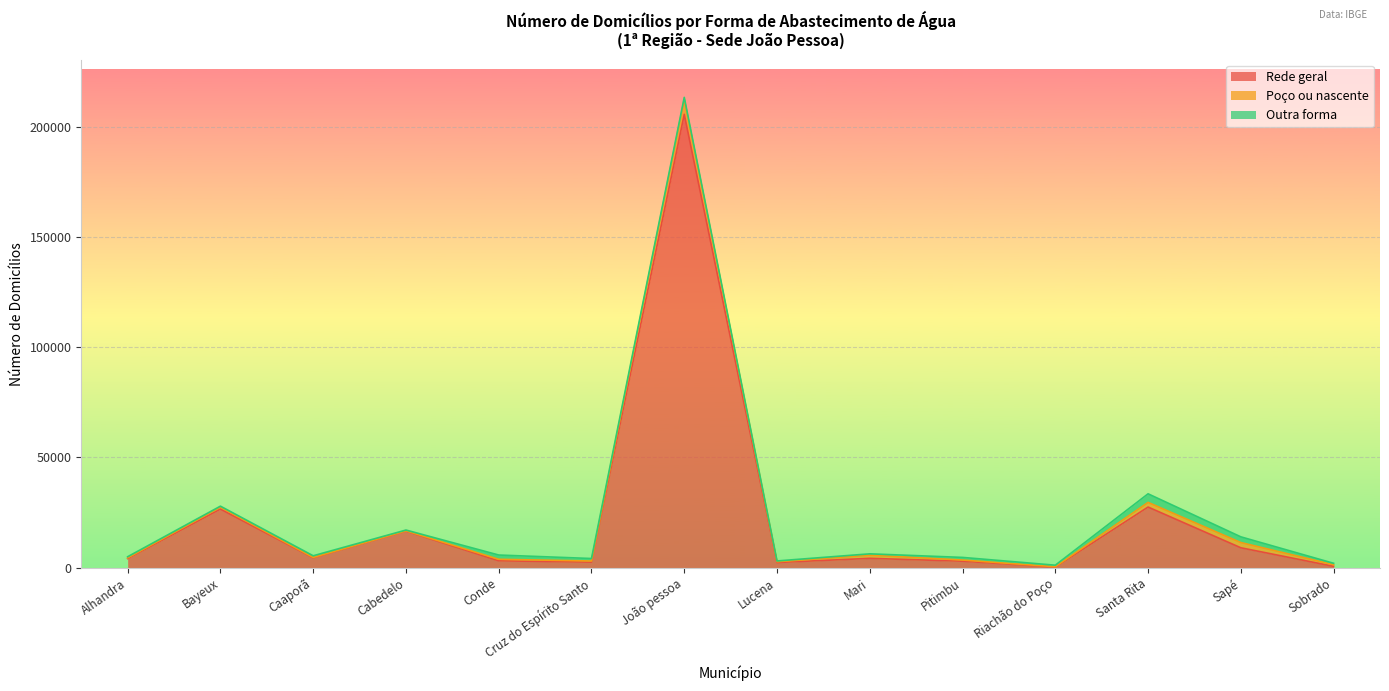

What is the maximum value for Rede geral?

205564